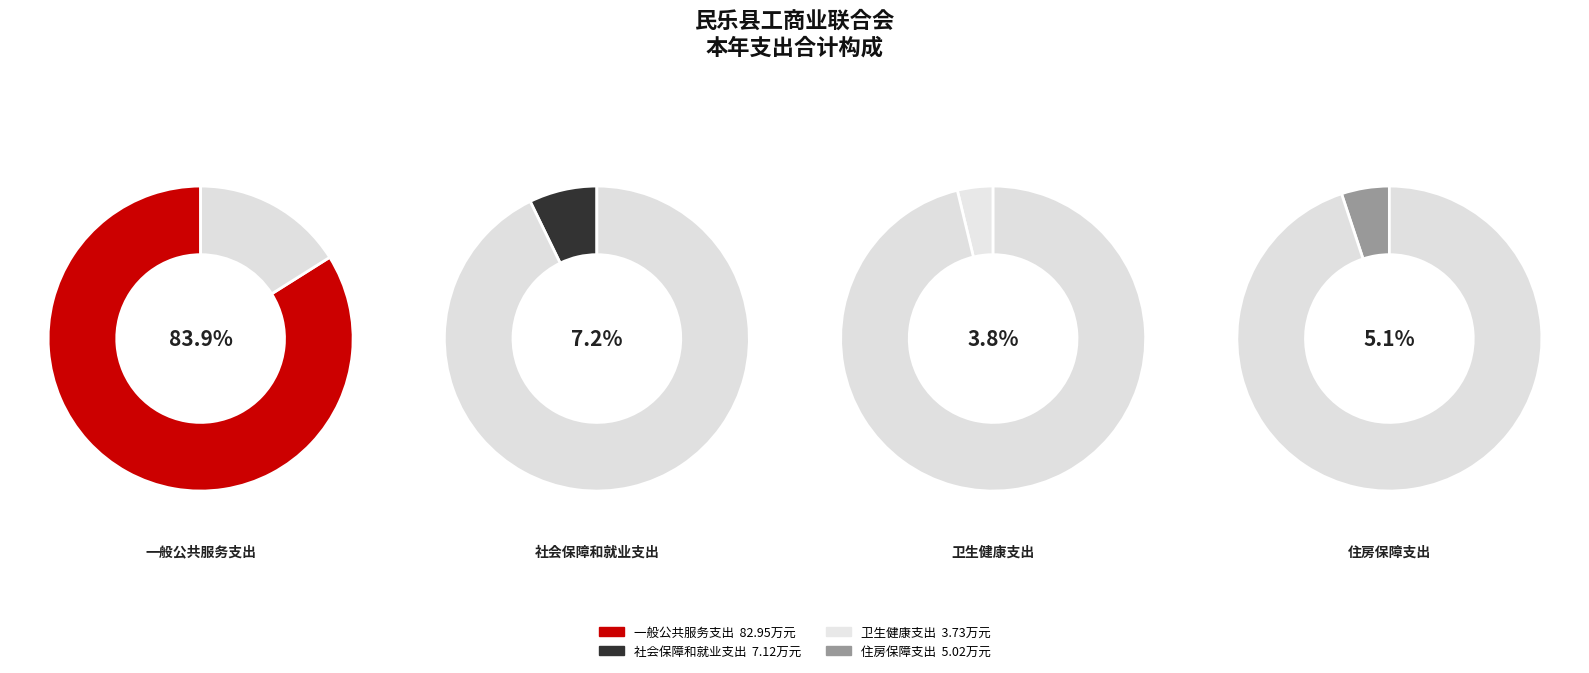

What is the largest slice in the pie chart?

一般公共服务支出